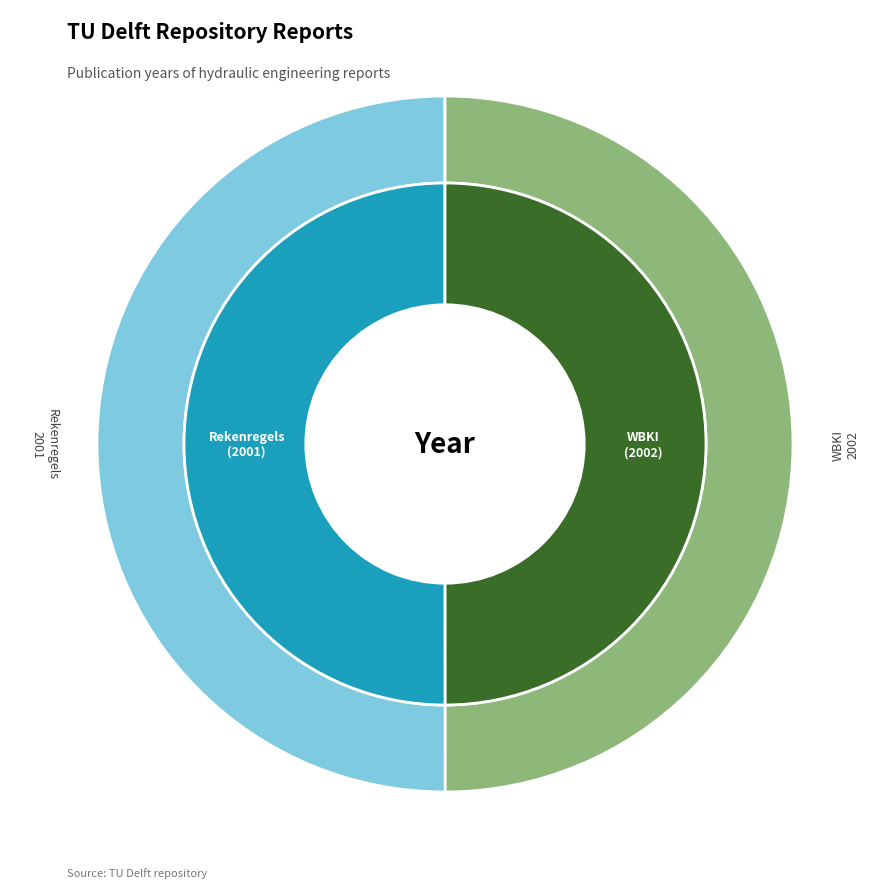

What percentage is the WBKI steenbestortingen 2002 slice, to the nearest percent?

50%